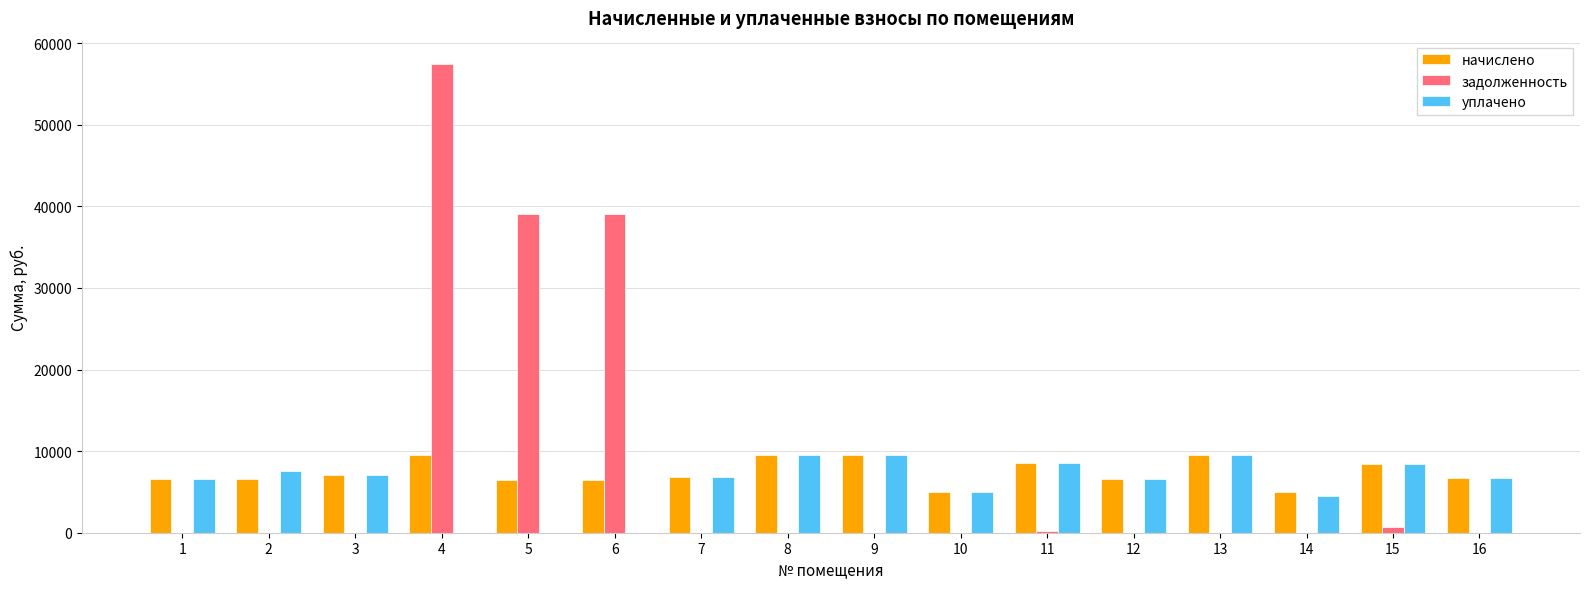

What is the sum of the задолженность values at 1 and 4?

57434.4